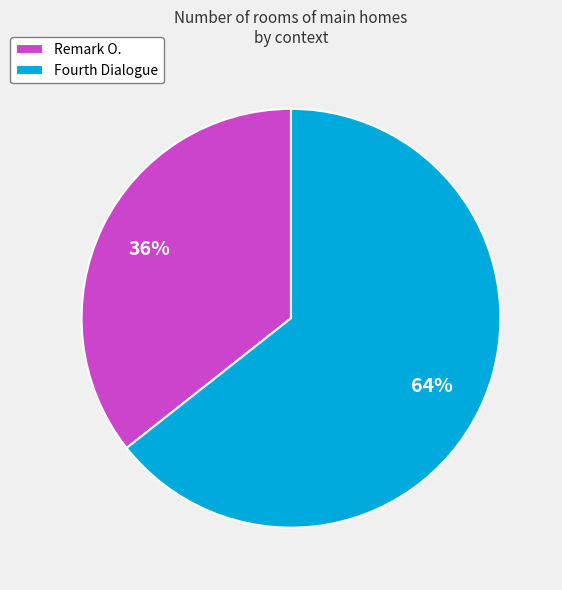

Rank the categories by value from highest to lowest.

Fourth Dialogue, Remark O.